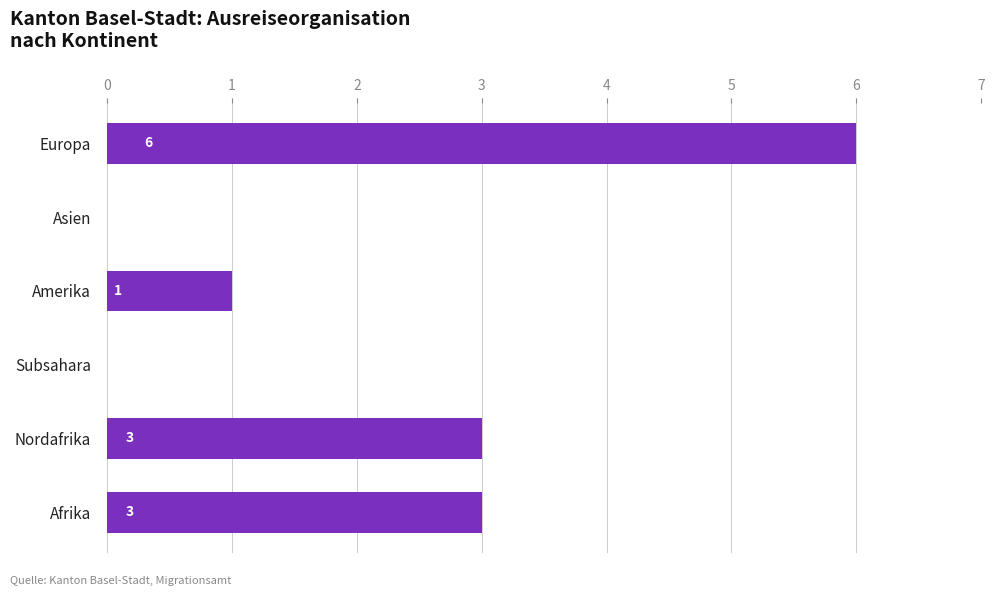

What is the ratio of the value at Nordafrika to the value at Europa?

0.5